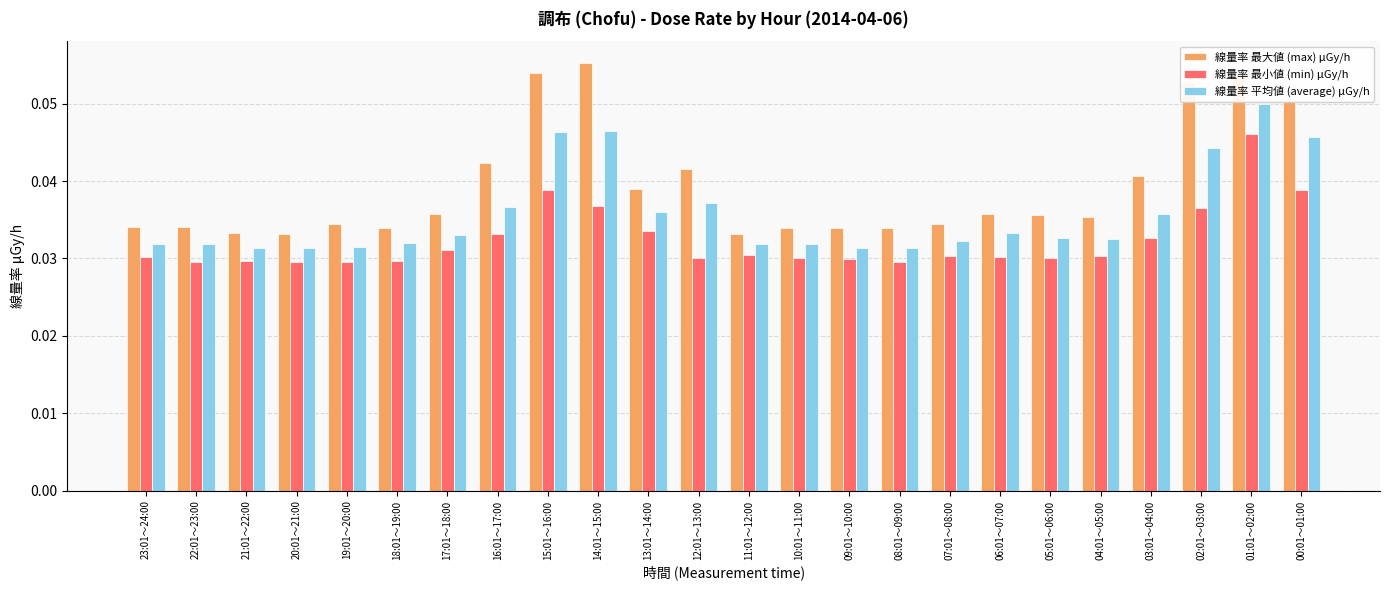

Which series has the widest spread of values?

線量率 最大値 (max) μGy/h